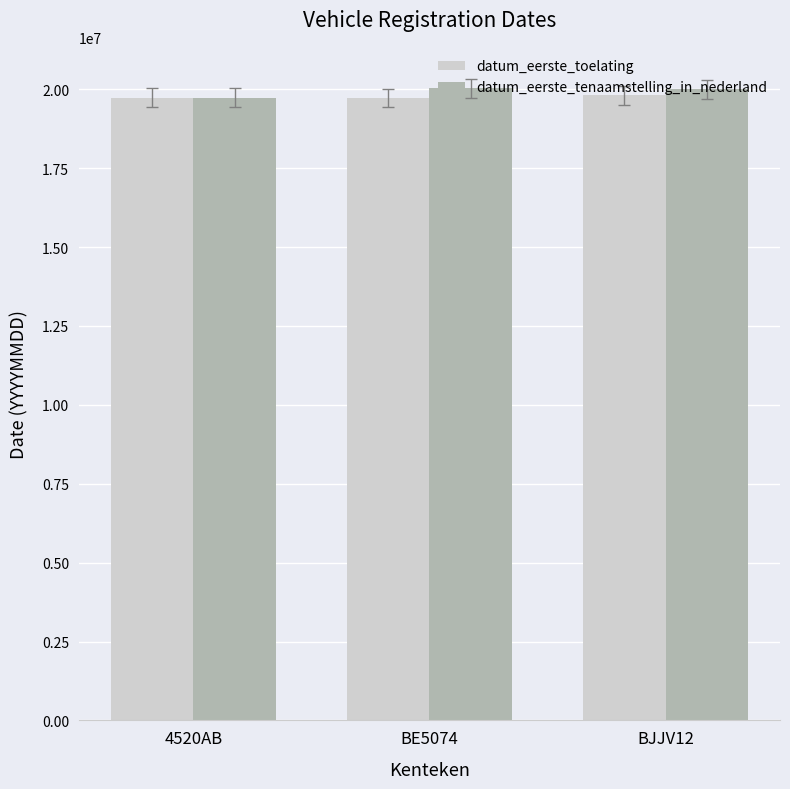

At which label is datum_eerste_toelating closest to 19765916?

4520AB